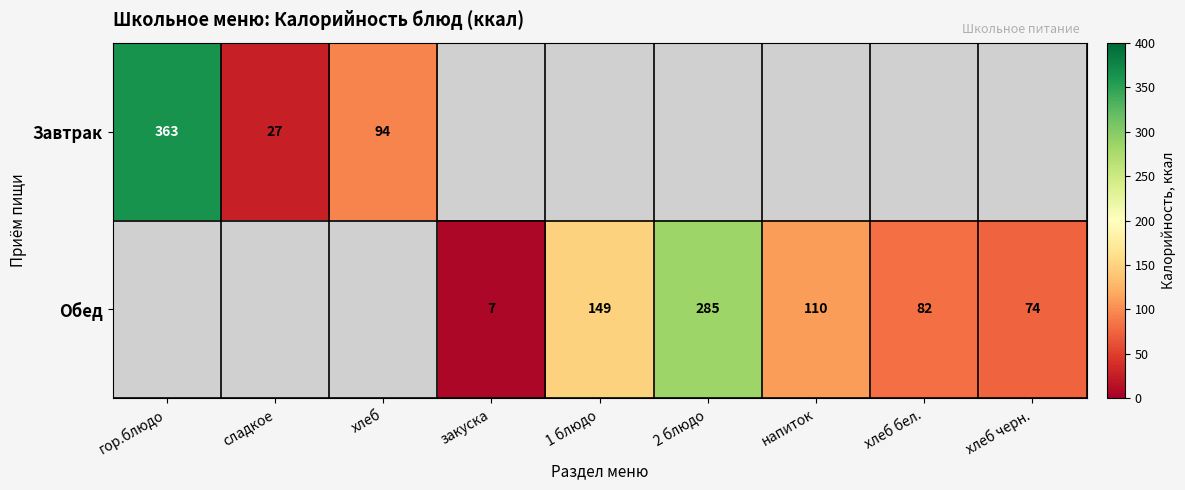

True or false: Обед has a value of 49 at хлеб черн..

False